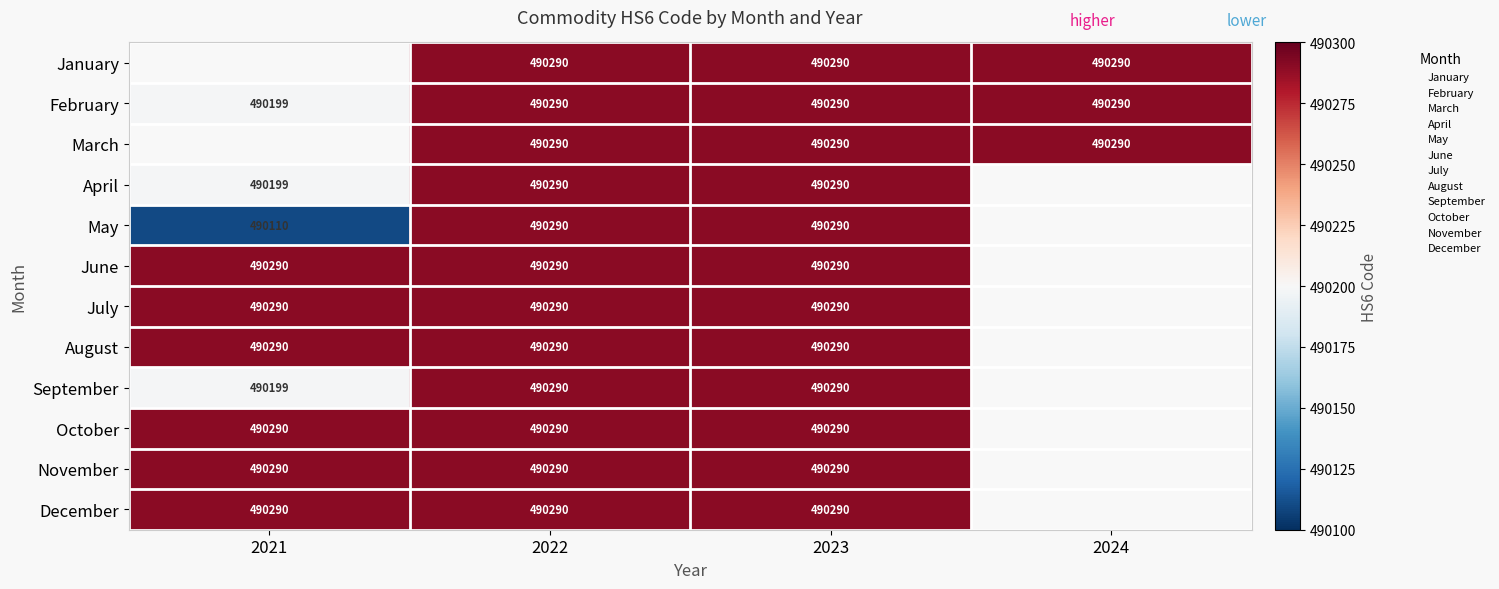

Count the number of data series in this chart.

12